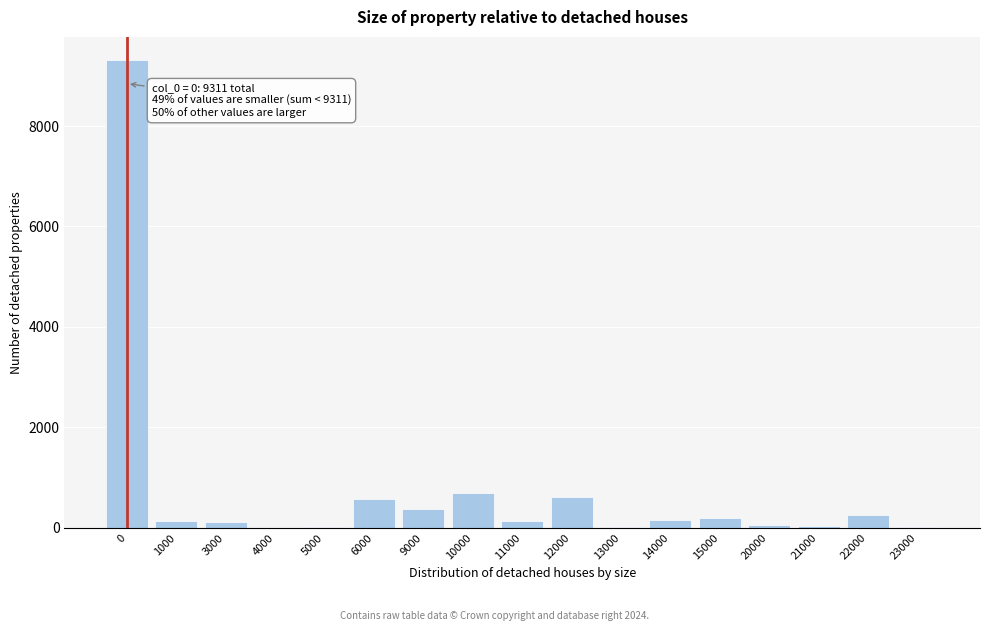

What is the greatest value displayed?

9311